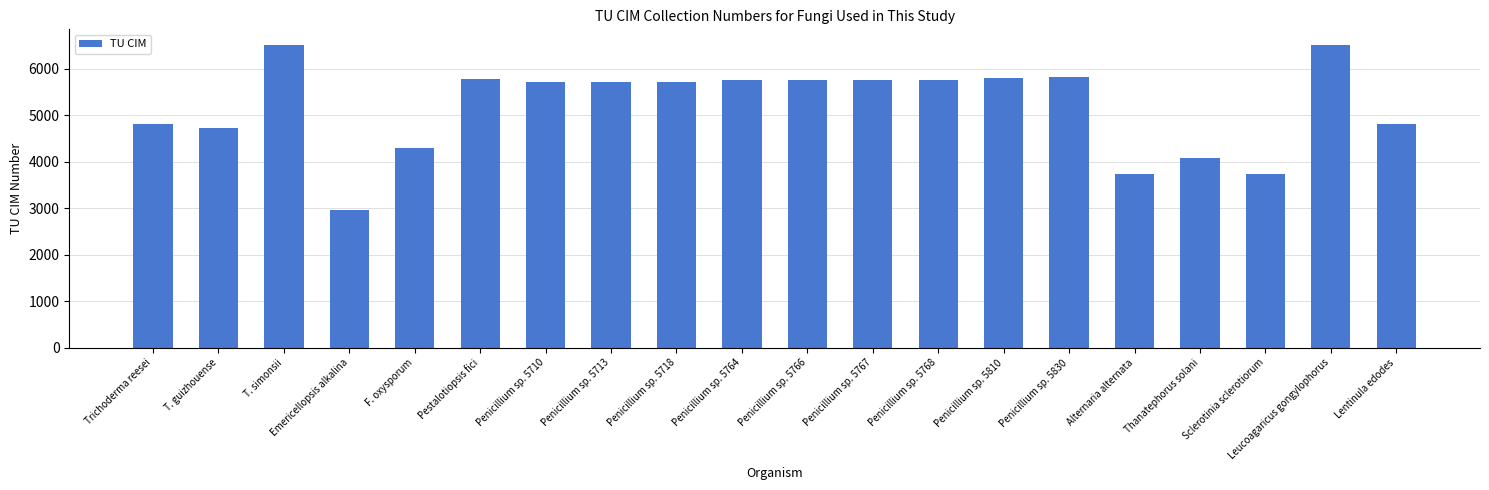

Are the bars grouped side by side (vs. stacked)?

No